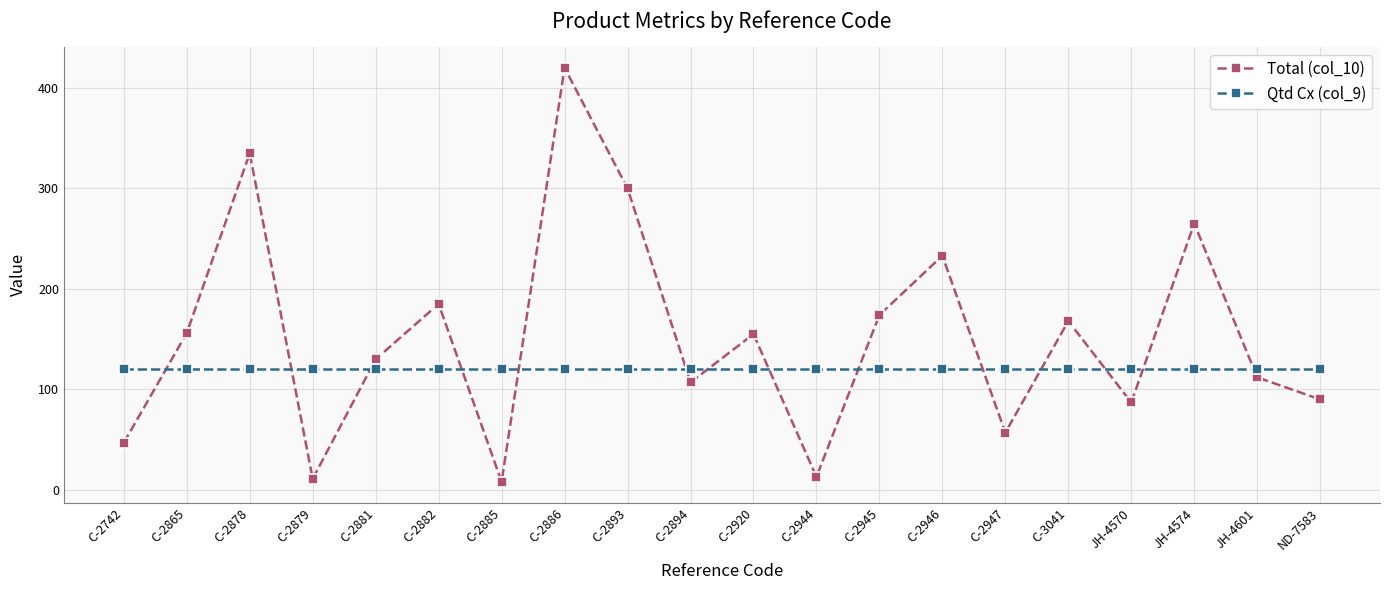

True or false: Total (col_10) has more than 2 interior local peaks.

True